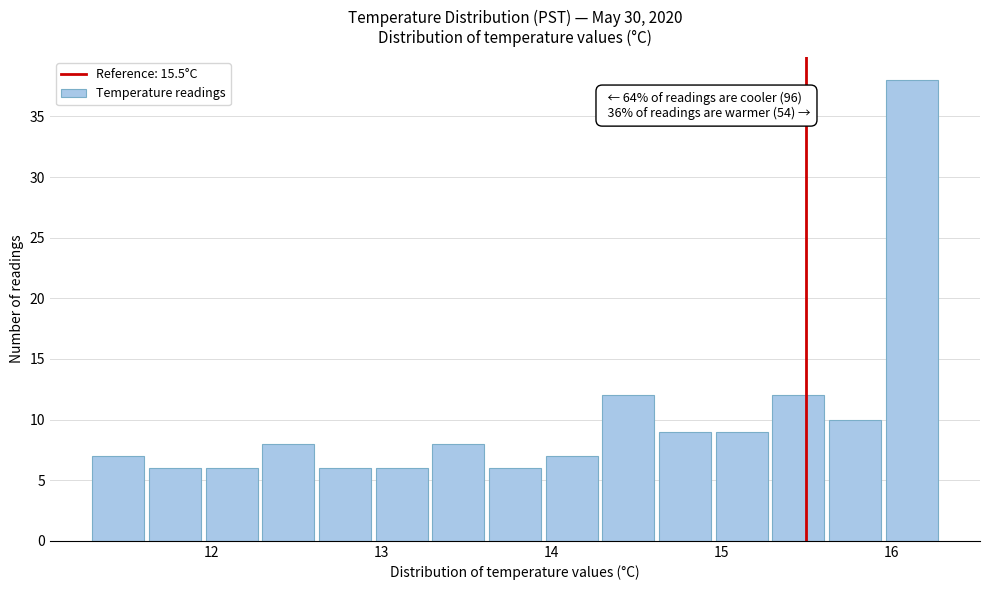

Read against the x-axis, roughly where is the centre of the tallest bar?

16.1